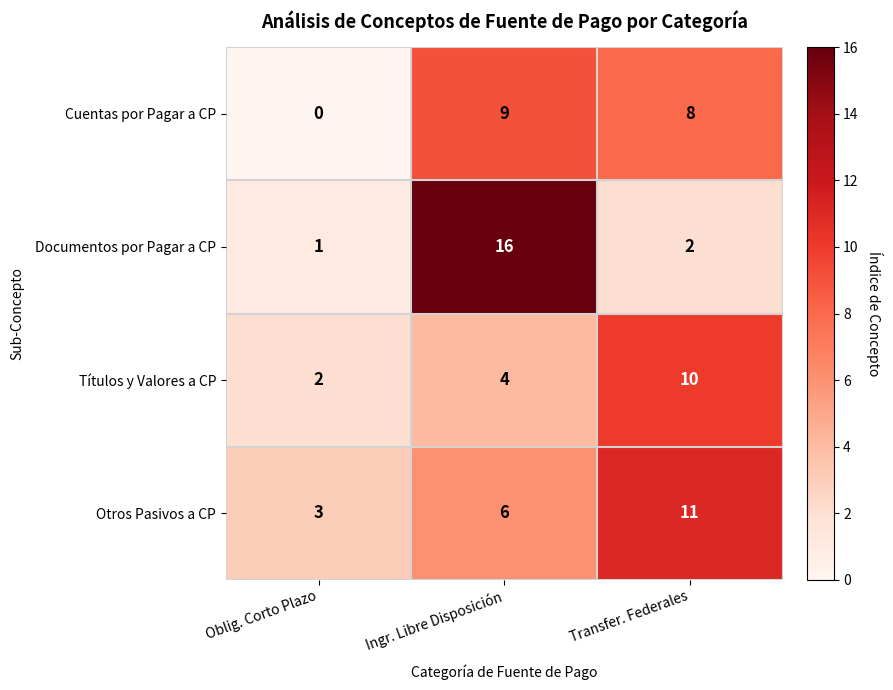

At Oblig. Corto Plazo, list the series in order from smallest to largest.

Cuentas por Pagar a CP, Documentos por Pagar a CP, Títulos y Valores a CP, Otros Pasivos a CP